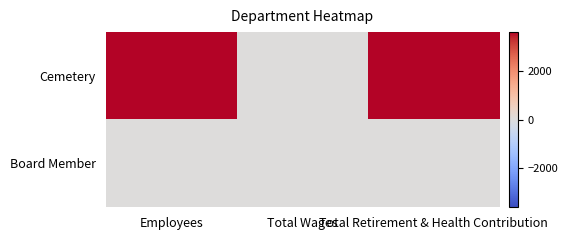

At Employees, list the series in order from smallest to largest.

Board Member, Cemetery